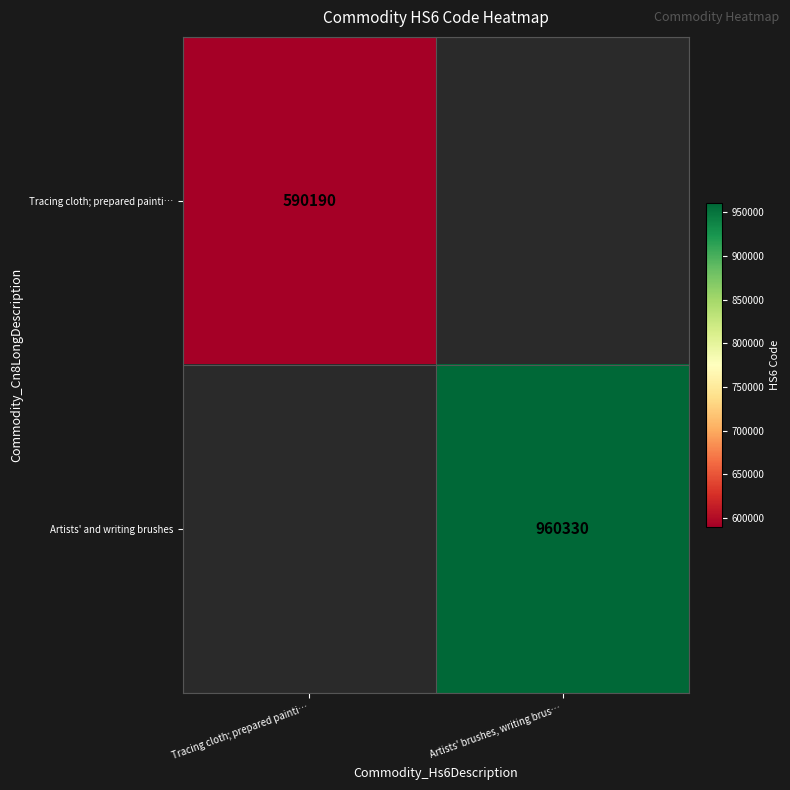

Is it true that Artists' and writing brushes equals 450071.0 at Artists' brushes, writing brus…?

False